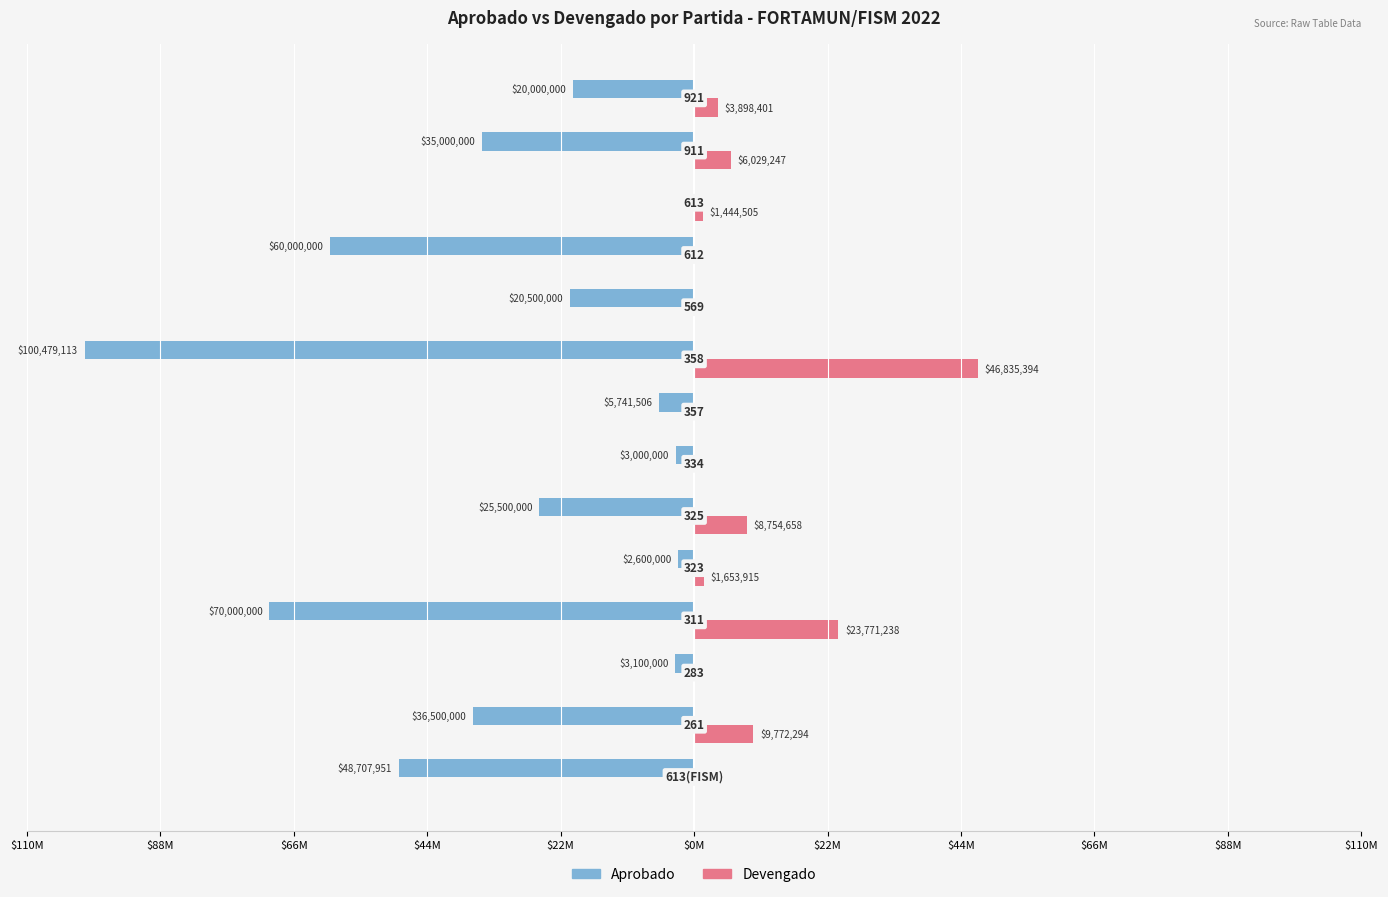

What is the average value of the Devengado series?

7297118.0